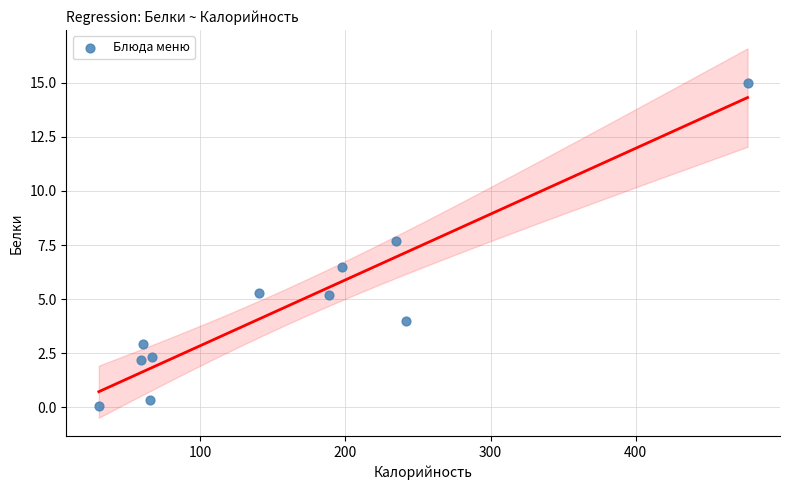

What Y value in the scatter plot is closest to 7?

6.5